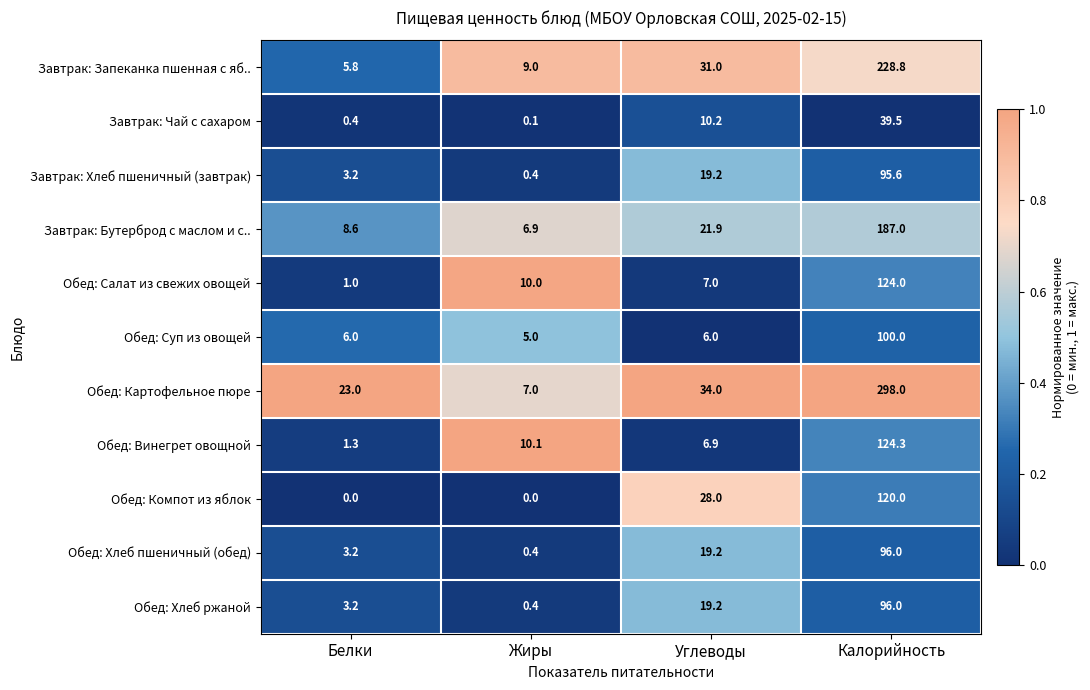

True or false: Обед: Салат из свежих овощей has a value of 10.0 at Жиры.

True